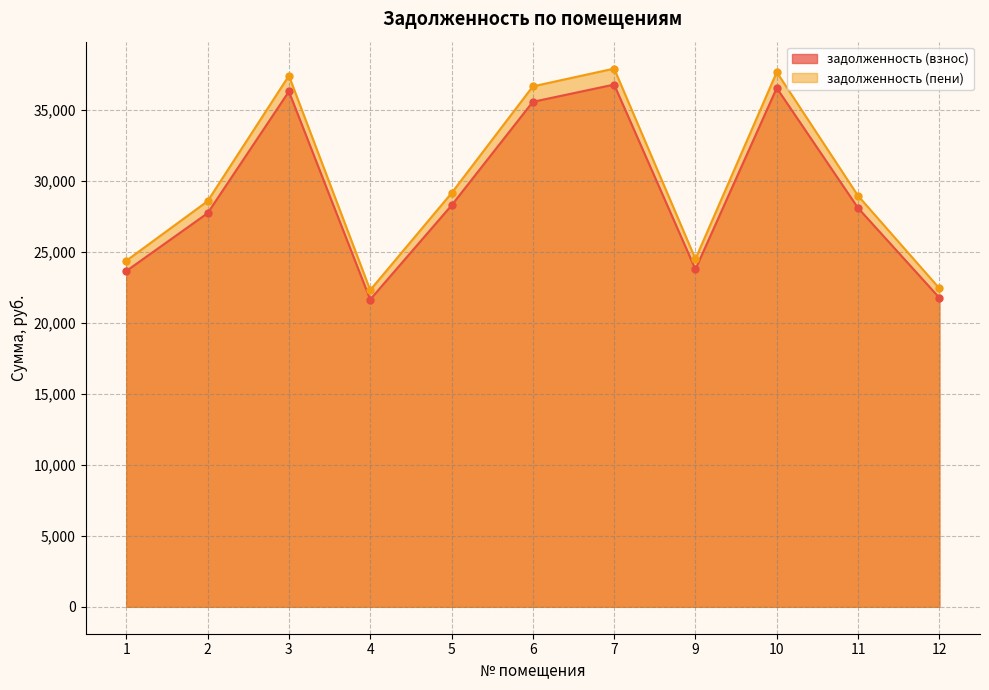

How many series are shown in this chart?

2